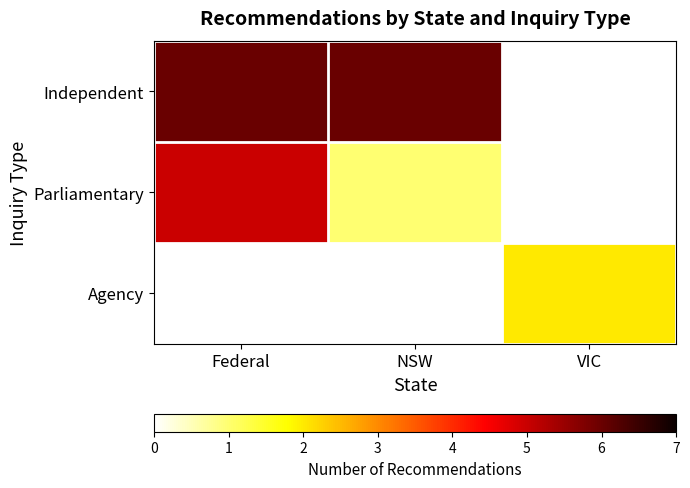

The Parliamentary series shows 1.0 at NSW. True or false?

True